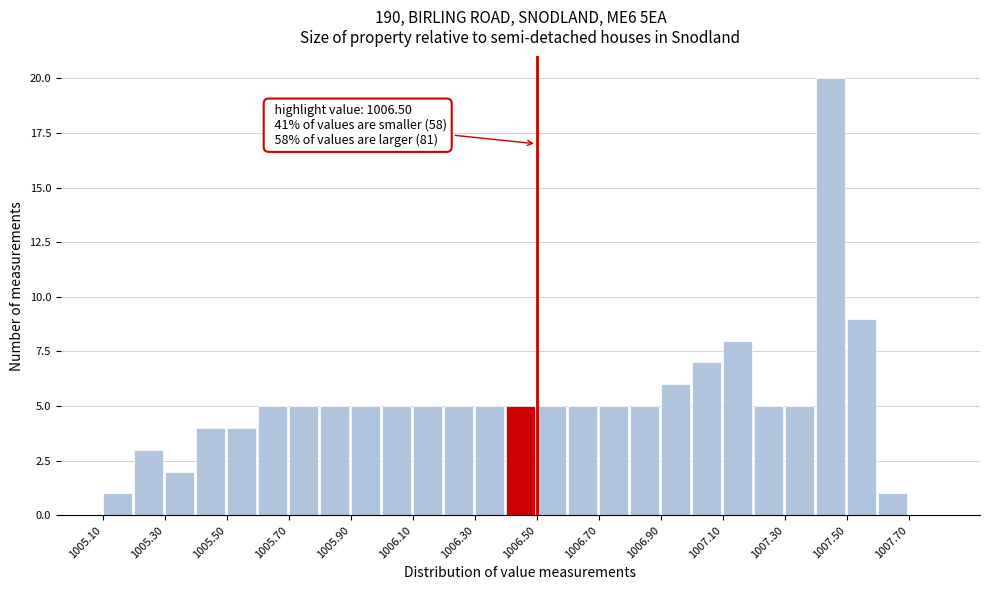

Over which range of the x-axis is the bar tallest?

1007.4 to 1007.5